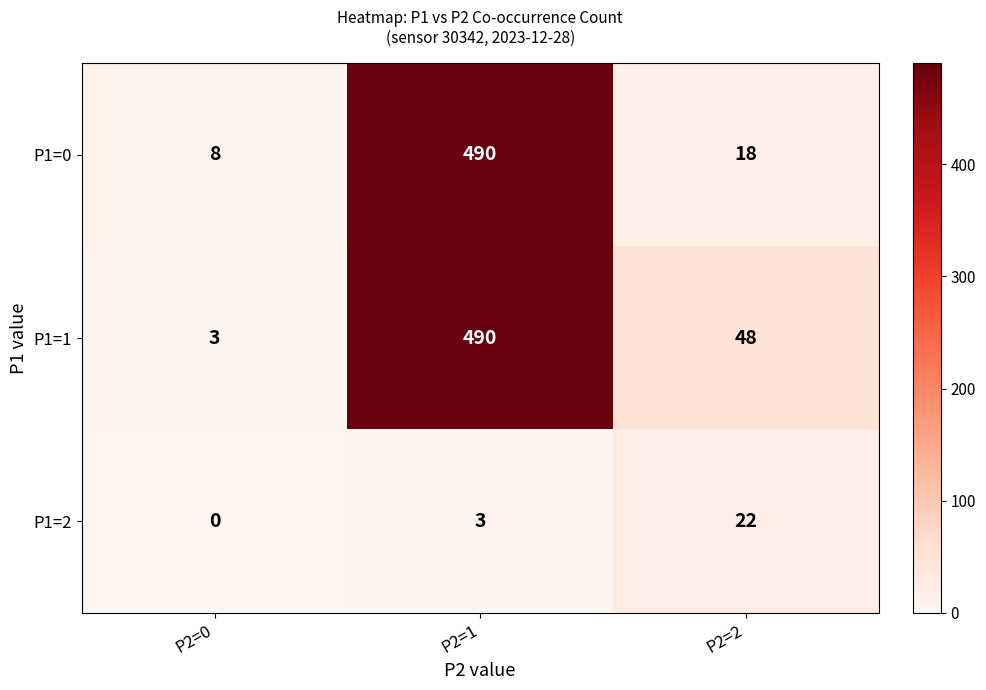

What is the difference between the second highest and minimum values in the P1=0 series?

10